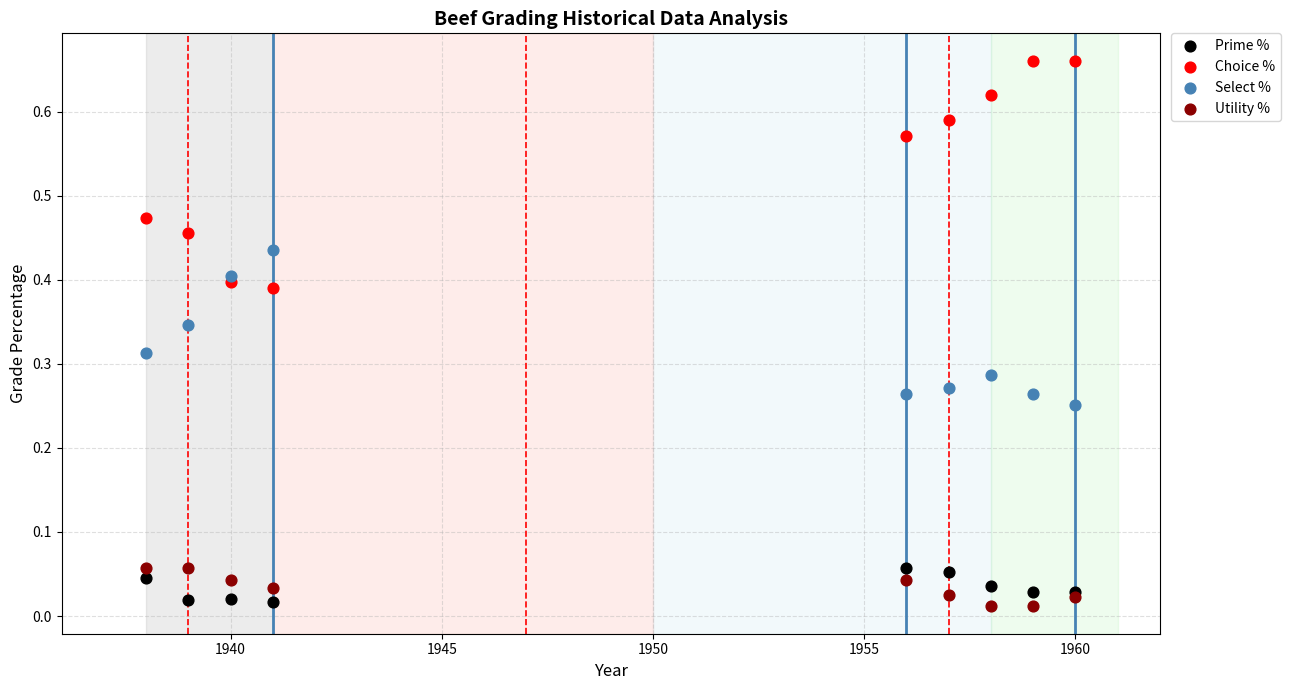

Which series has the widest spread of Y values?

Choice %